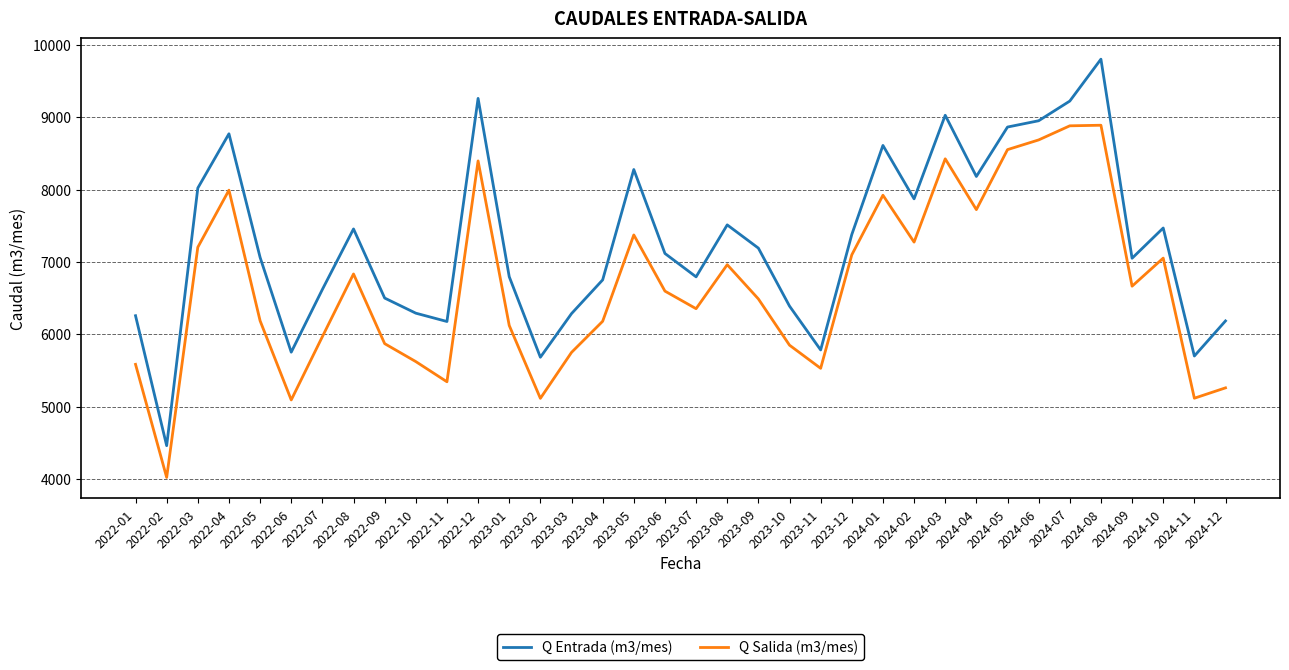

True or false: Q Salida (m3/mes) and Q Entrada (m3/mes) intersect in this chart.

False